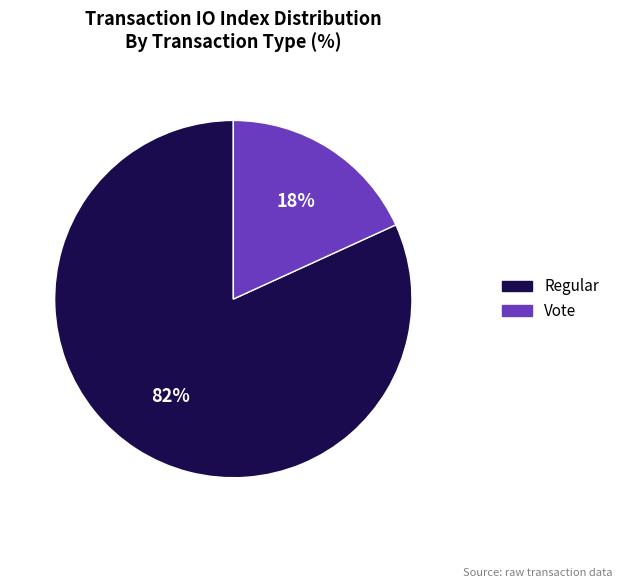

Which category has the smallest portion of the pie?

Vote